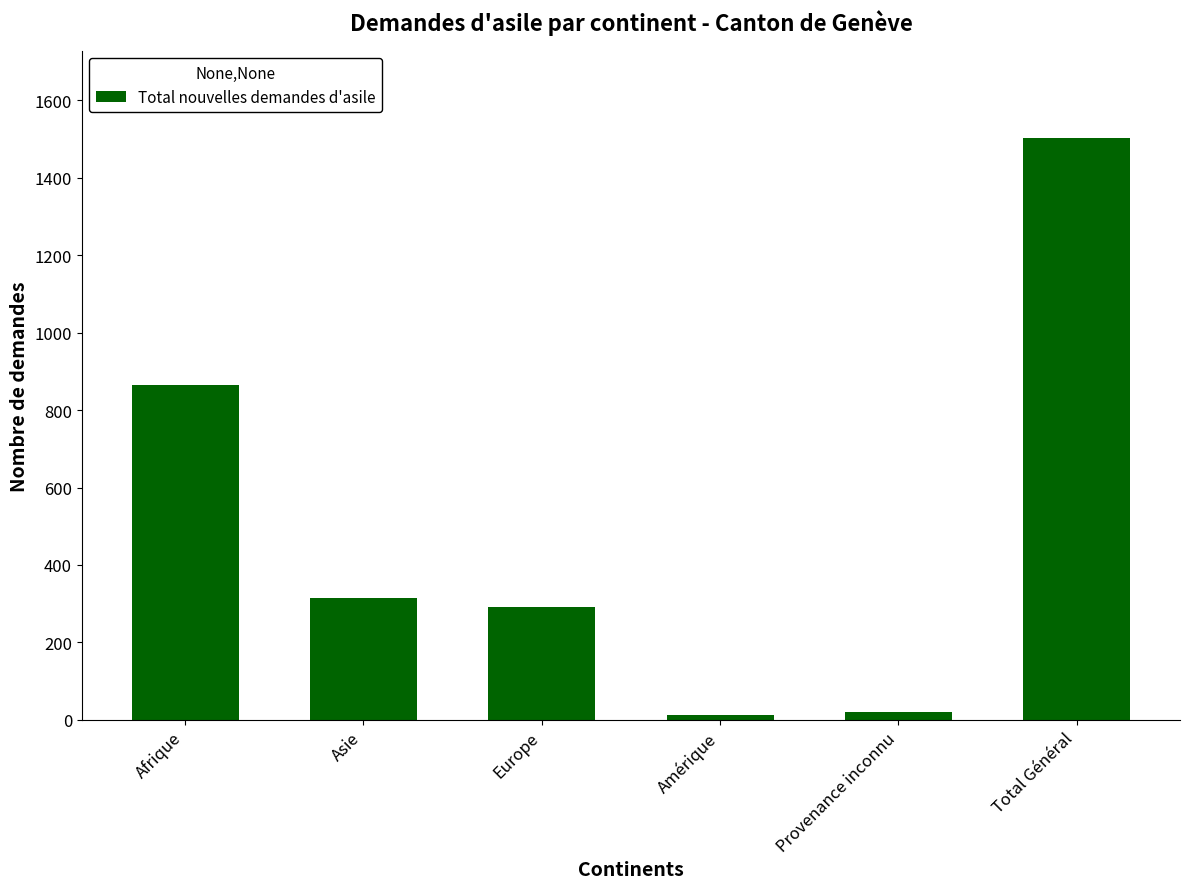

Are the bars grouped side by side (vs. stacked)?

No